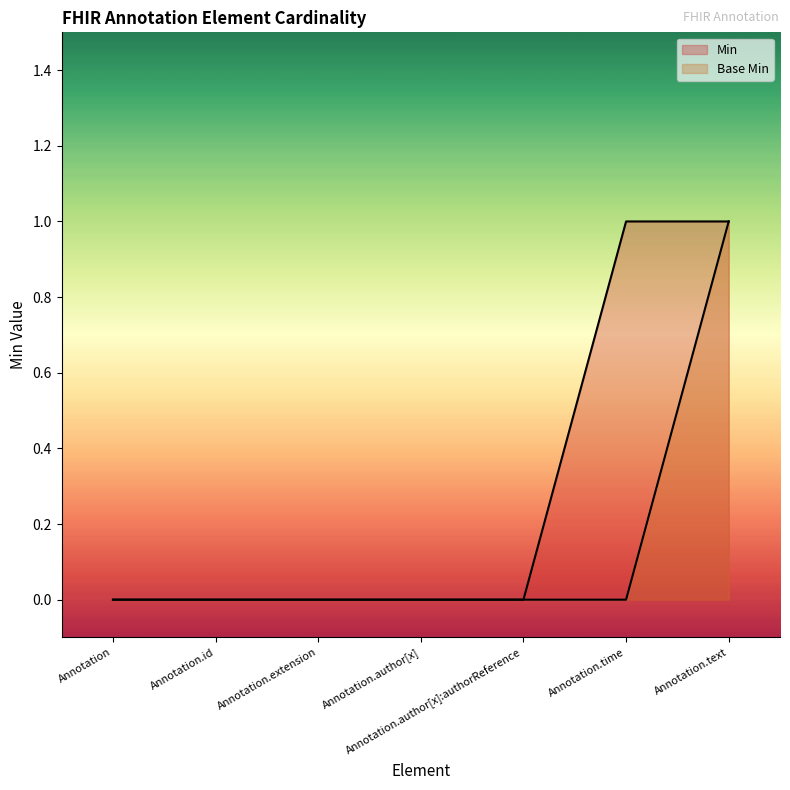

Which series has the largest range (max minus min)?

Min